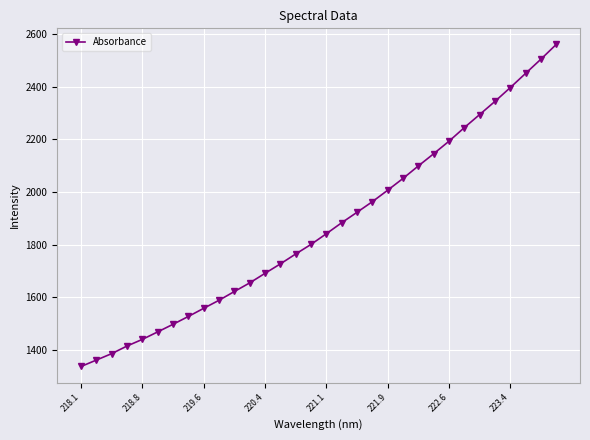

What is the minimum value shown in the chart?

1337.0